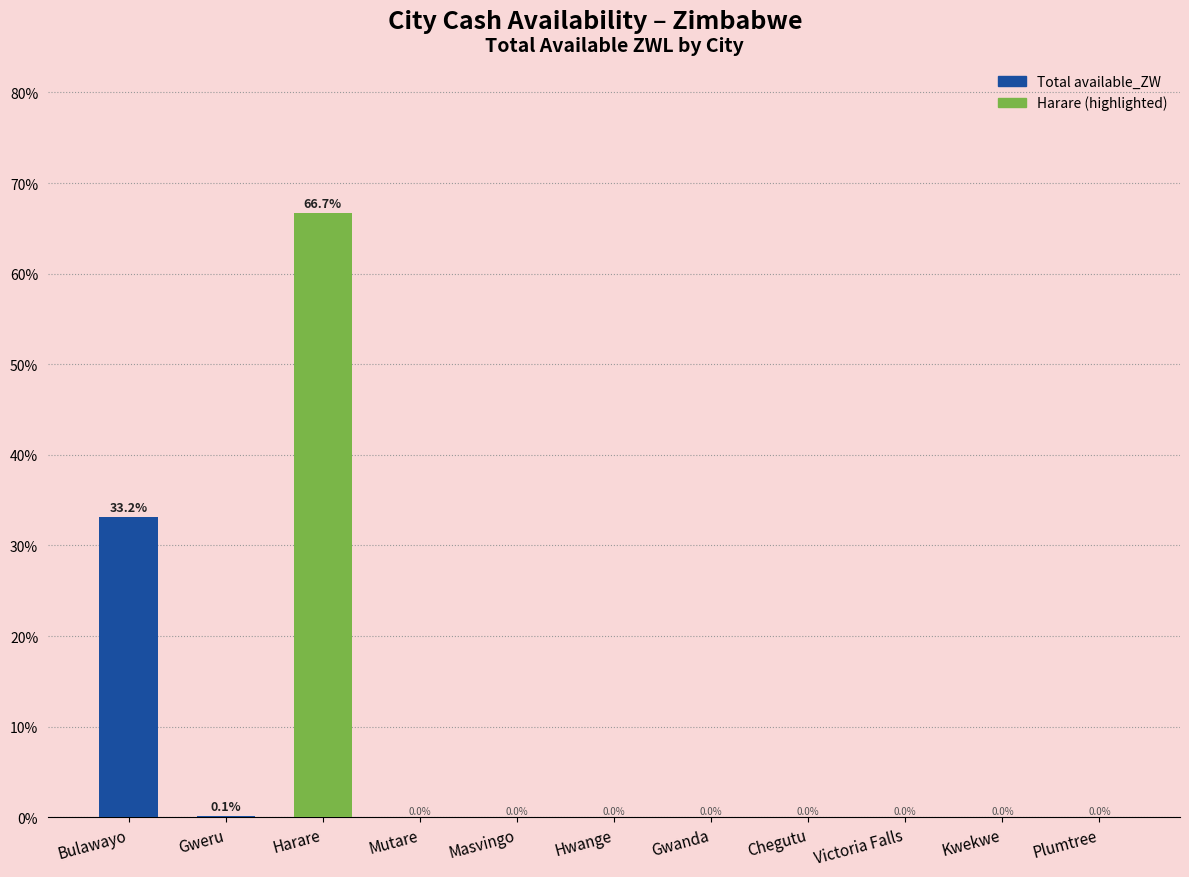

What is the difference between the values at Bulawayo and Chegutu?

33.2